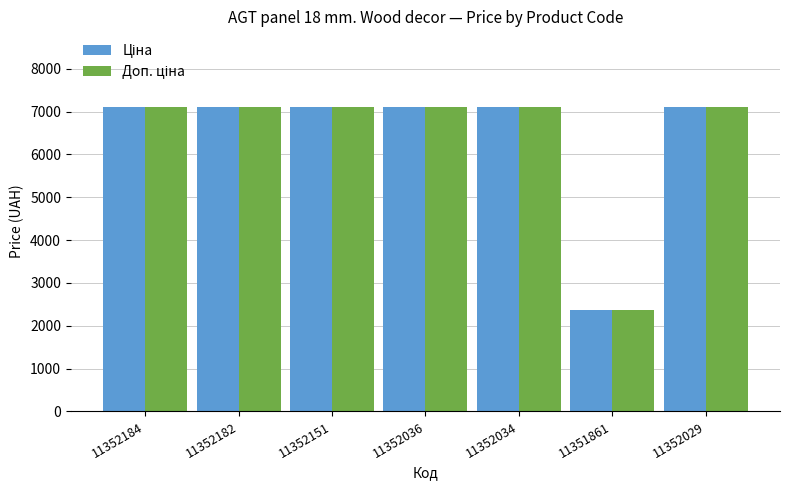

What is the smallest value displayed?

2372.0